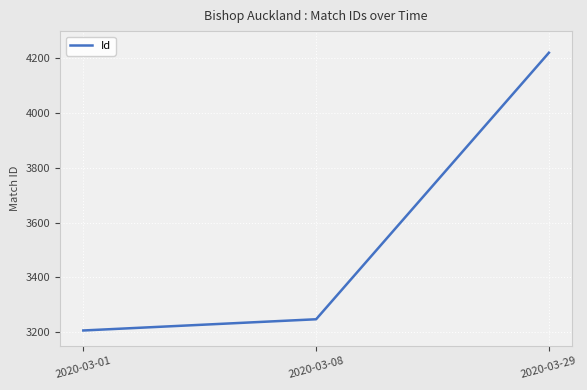

List the labels in order of value, smallest first.

2020-03-01, 2020-03-08, 2020-03-29